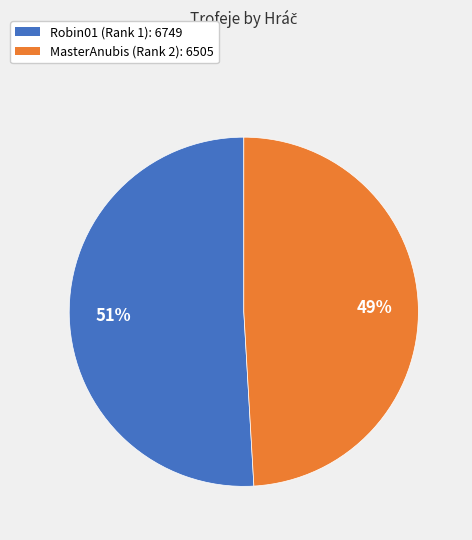

Does MasterAnubis (Rank 2) represent more than half of the total?

No